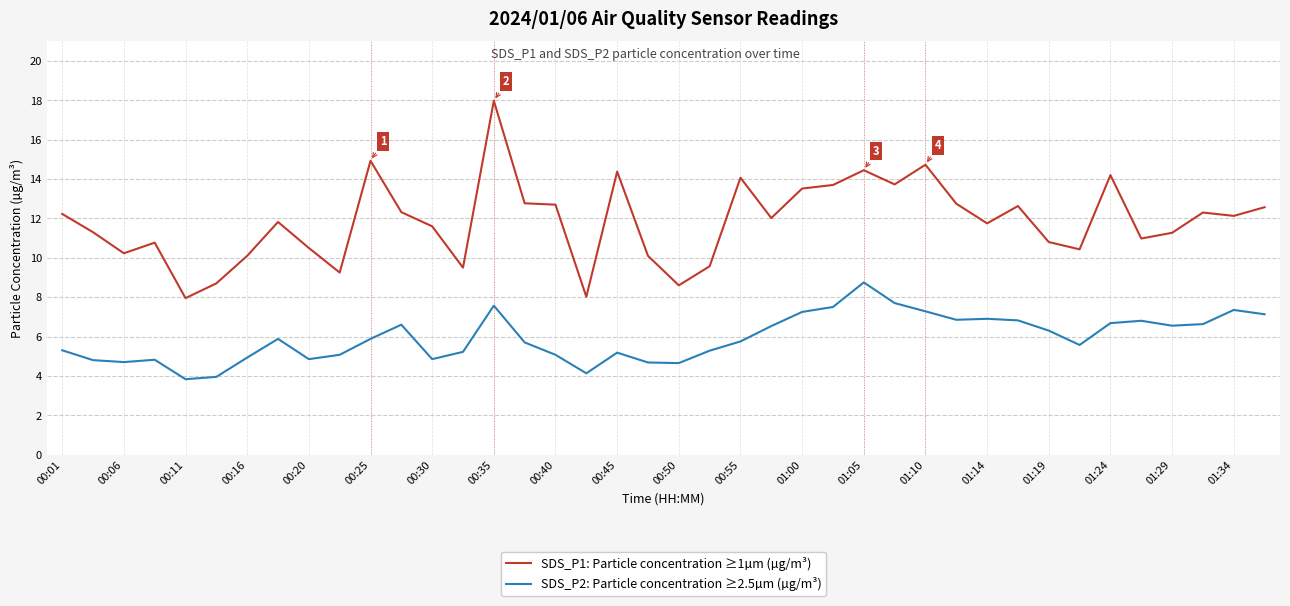

What are all the series names shown in the legend?

SDS_P1: Particle concentration ≥1µm (µg/m³), SDS_P2: Particle concentration ≥2.5µm (µg/m³)